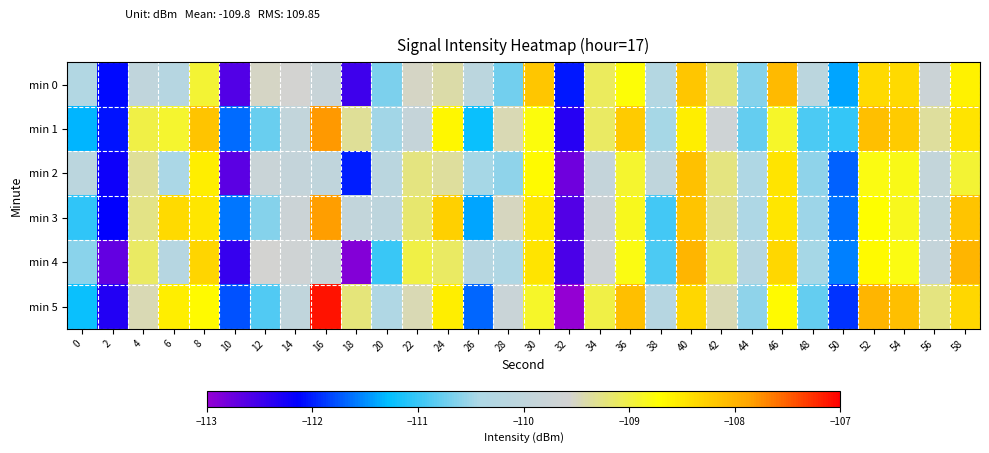

Reading right to left, transcribe all the data shown in this chart.

min 0: 58=-108.6	56=-109.7	54=-108.4	52=-108.4	50=-111.4	48=-110.1	46=-108.1	44=-110.6	42=-109.2	40=-108.2	38=-110.3	36=-108.7	34=-109.1	32=-112.0	30=-108.2	28=-110.7	26=-110.1	24=-109.4	22=-109.5	20=-110.7	18=-112.5	16=-109.8	14=-109.6	12=-109.5	10=-112.6	8=-108.9	6=-110.2	4=-110.0	2=-112.1	0=-110.3
min 1: 58=-108.5	56=-109.3	54=-108.2	52=-108.1	50=-111.0	48=-110.9	46=-108.9	44=-110.8	42=-109.7	40=-108.6	38=-110.5	36=-108.2	34=-109.1	32=-112.3	30=-108.8	28=-109.5	26=-111.2	24=-108.7	22=-109.9	20=-110.5	18=-109.3	16=-107.8	14=-110.0	12=-110.8	10=-111.6	8=-108.2	6=-108.9	4=-109.0	2=-112.0	0=-111.3
min 2: 58=-108.9	56=-109.9	54=-108.8	52=-108.8	50=-111.7	48=-110.6	46=-108.5	44=-110.4	42=-109.2	40=-108.1	38=-110.0	36=-108.9	34=-109.9	32=-112.8	30=-108.7	28=-110.6	26=-110.5	24=-109.3	22=-109.2	20=-110.1	18=-112.0	16=-110.0	14=-109.9	12=-109.8	10=-112.7	8=-108.6	6=-110.4	4=-109.3	2=-112.2	0=-110.1
min 3: 58=-108.2	56=-110.0	54=-108.8	52=-108.7	50=-111.6	48=-110.5	46=-108.5	44=-110.4	42=-109.3	40=-108.2	38=-111.0	36=-108.8	34=-109.7	32=-112.6	30=-108.5	28=-109.5	26=-111.4	24=-108.3	22=-109.2	20=-110.1	18=-109.9	16=-107.8	14=-109.7	12=-110.6	10=-111.6	8=-108.5	6=-108.4	4=-109.3	2=-112.2	0=-111.0
min 4: 58=-108.0	56=-109.9	54=-108.8	52=-108.7	50=-111.6	48=-110.5	46=-108.3	44=-110.2	42=-109.1	40=-108.0	38=-110.9	36=-108.8	34=-109.7	32=-112.6	30=-108.5	28=-110.3	26=-110.2	24=-109.1	22=-109.0	20=-111.0	18=-112.9	16=-109.8	14=-109.7	12=-109.6	10=-112.4	8=-108.3	6=-110.2	4=-109.1	2=-112.7	0=-110.6
min 5: 58=-108.3	56=-109.2	54=-108.1	52=-108.0	50=-111.9	48=-110.8	46=-108.7	44=-110.6	42=-109.5	40=-108.3	38=-110.2	36=-108.1	34=-109.0	32=-113.0	30=-108.9	28=-109.8	26=-111.7	24=-108.6	22=-109.4	20=-110.3	18=-109.2	16=-107.1	14=-110.0	12=-110.9	10=-111.8	8=-108.7	6=-108.6	4=-109.4	2=-112.3	0=-111.2